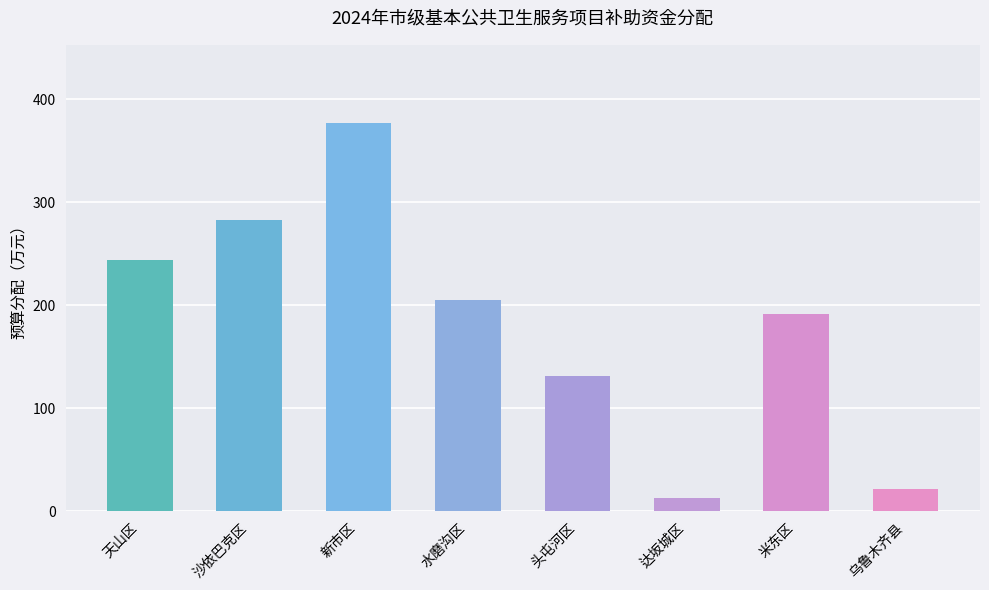

At which label does the data first exceed 205?

天山区